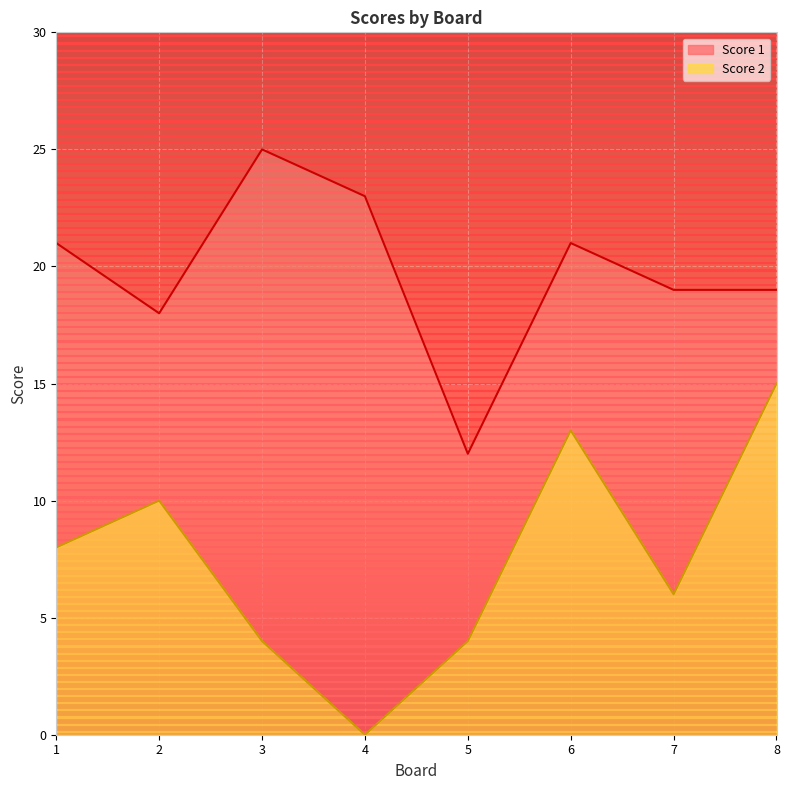

At which category is the sum across all series the highest?

6